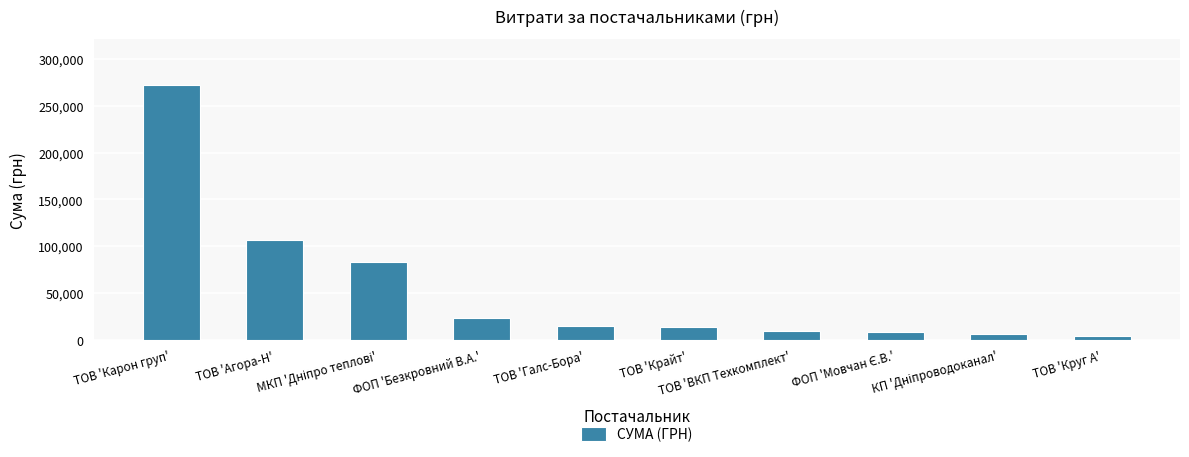

What is the sum of all values?

539093.0